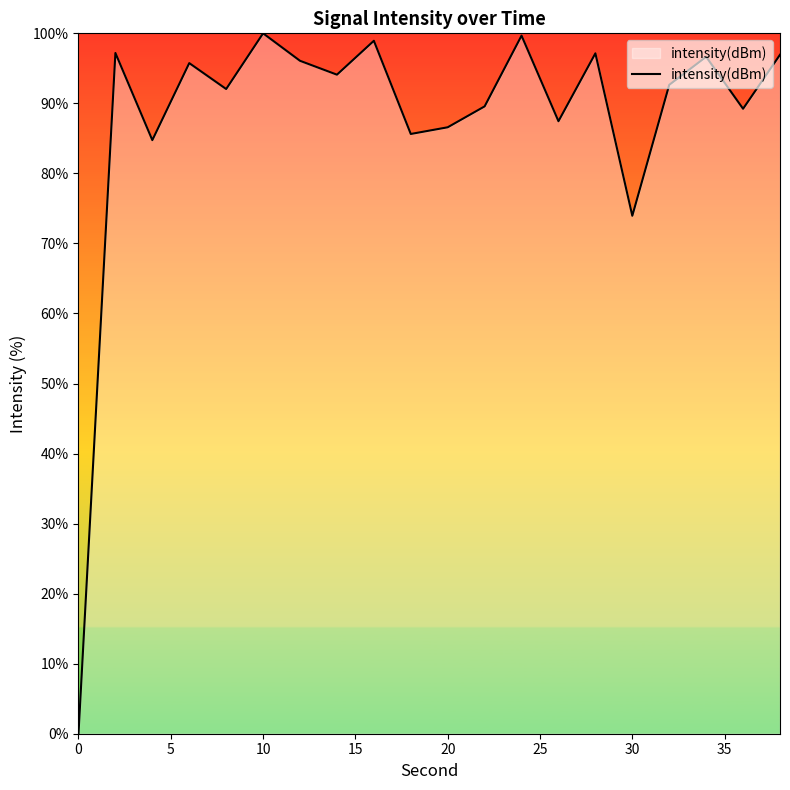

What is the difference between the maximum and minimum values?

100.0